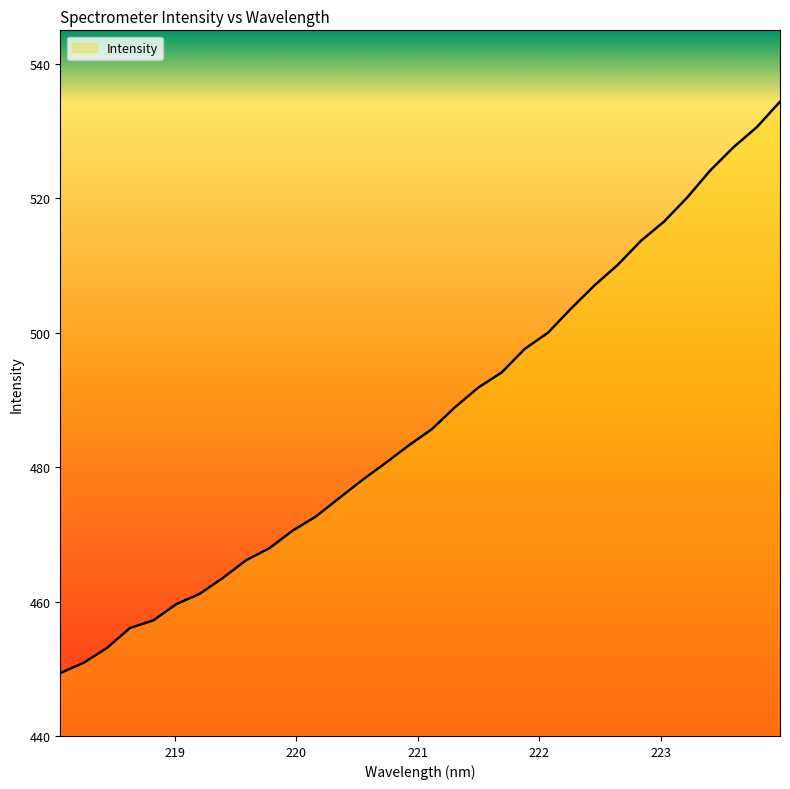

What is the difference between the maximum and minimum values?

85.0